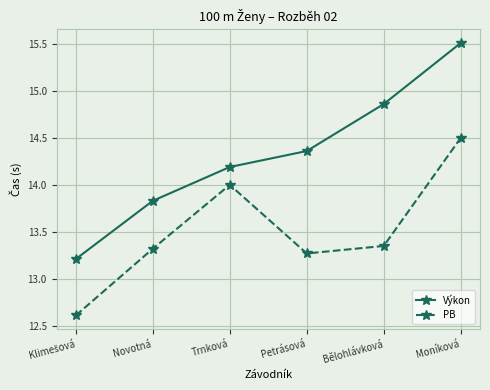

What is the sum of the PB values at Novotná and Petrásová?

26.6